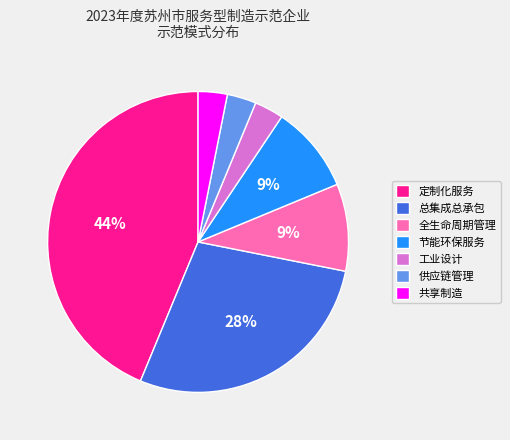

Is there a majority slice in this chart?

No